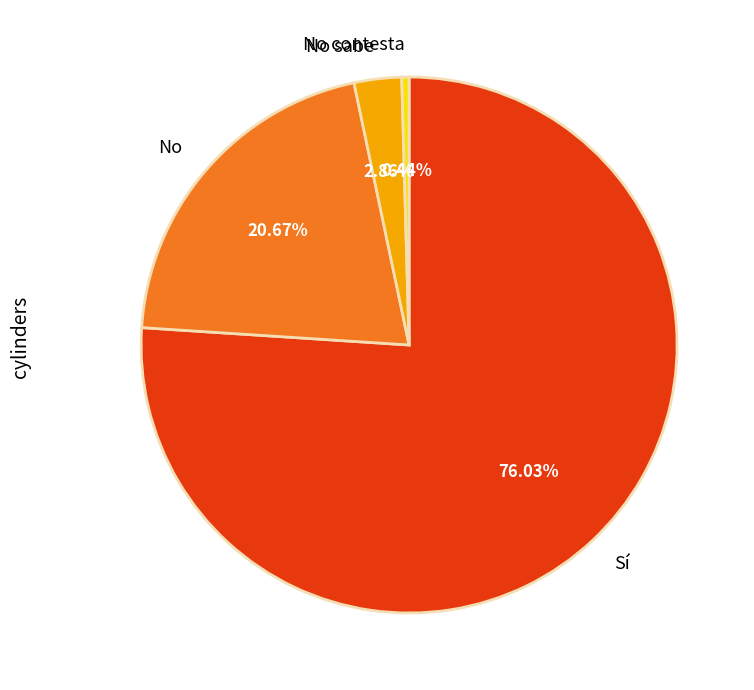

Is it true that No is 21% of the pie?

True